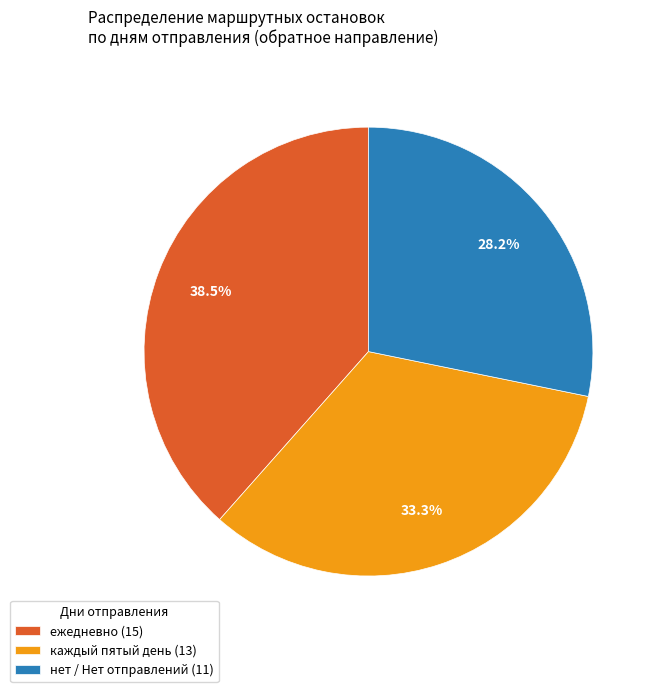

What is the smallest slice in the pie chart?

нет / Нет отправлений (11)